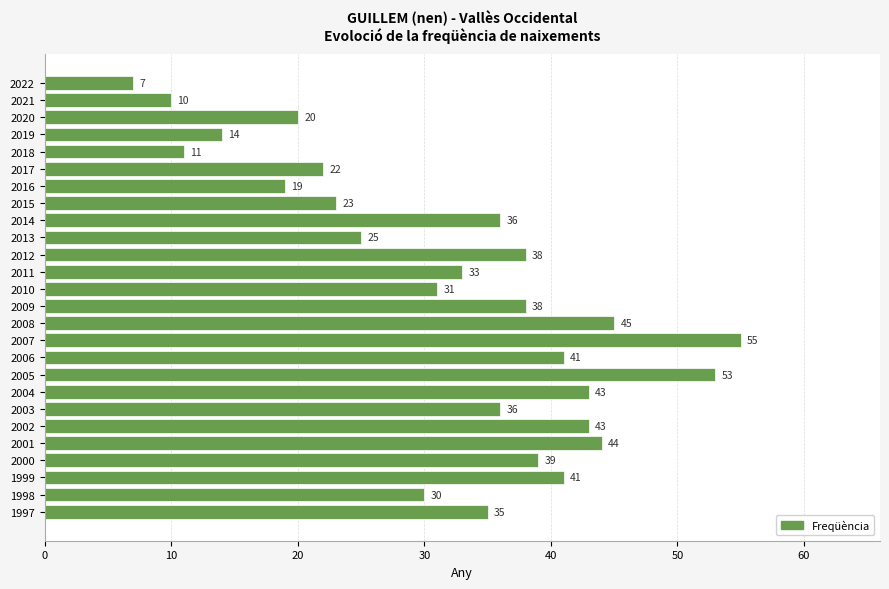

Reading top to bottom, extract all data points from this chart.

7	10	20	14	11	22	19	23	36	25	38	33	31	38	45	55	41	53	43	36	43	44	39	41	30	35